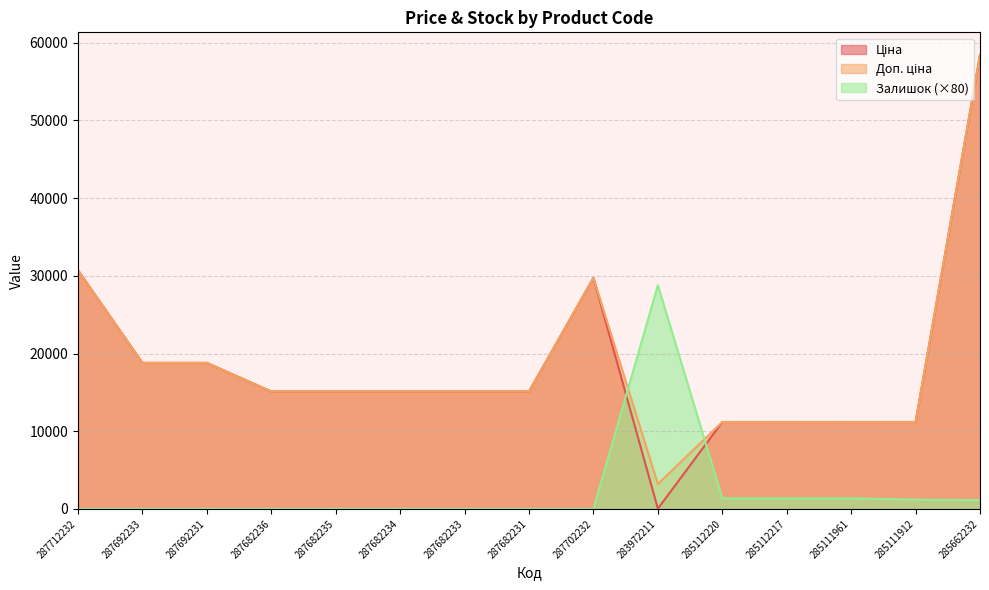

At which category does Ціна reach its first local peak?

287702232